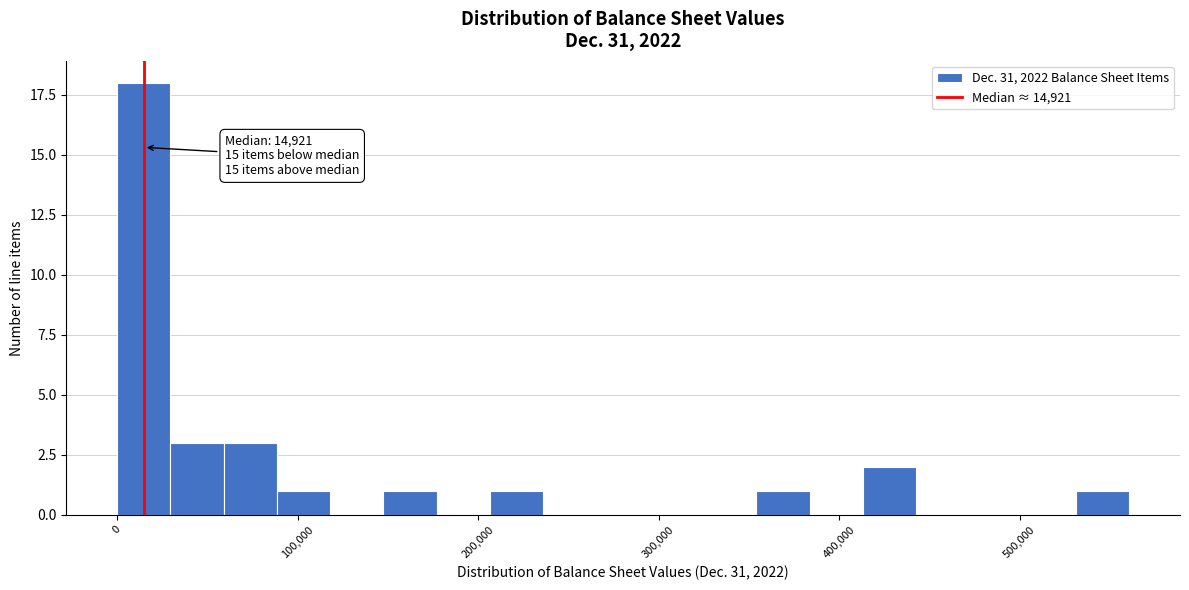

Read against the x-axis, roughly where is the centre of the tallest bar?

10000